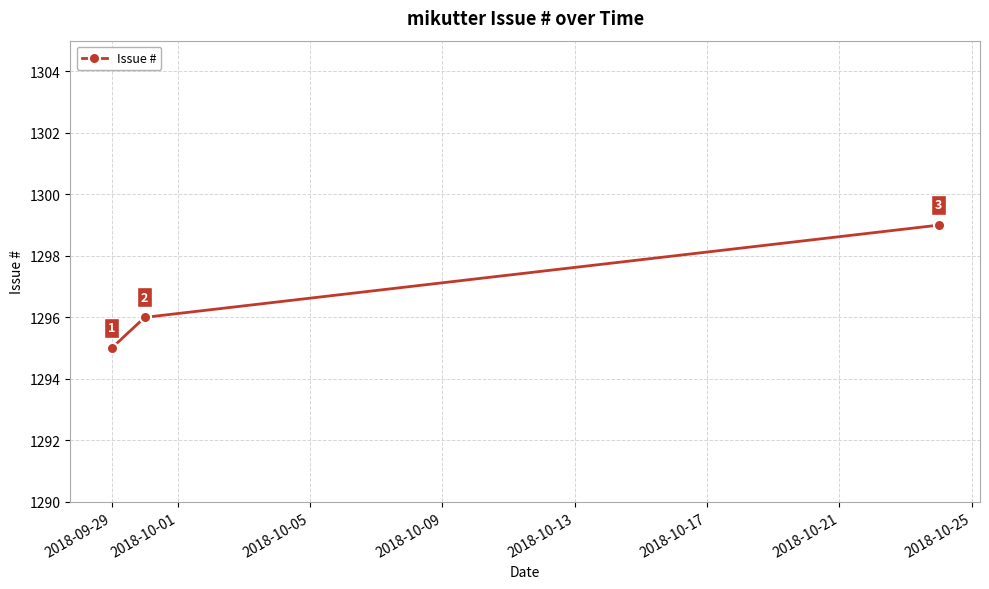

What is the maximum value shown in the chart?

1299